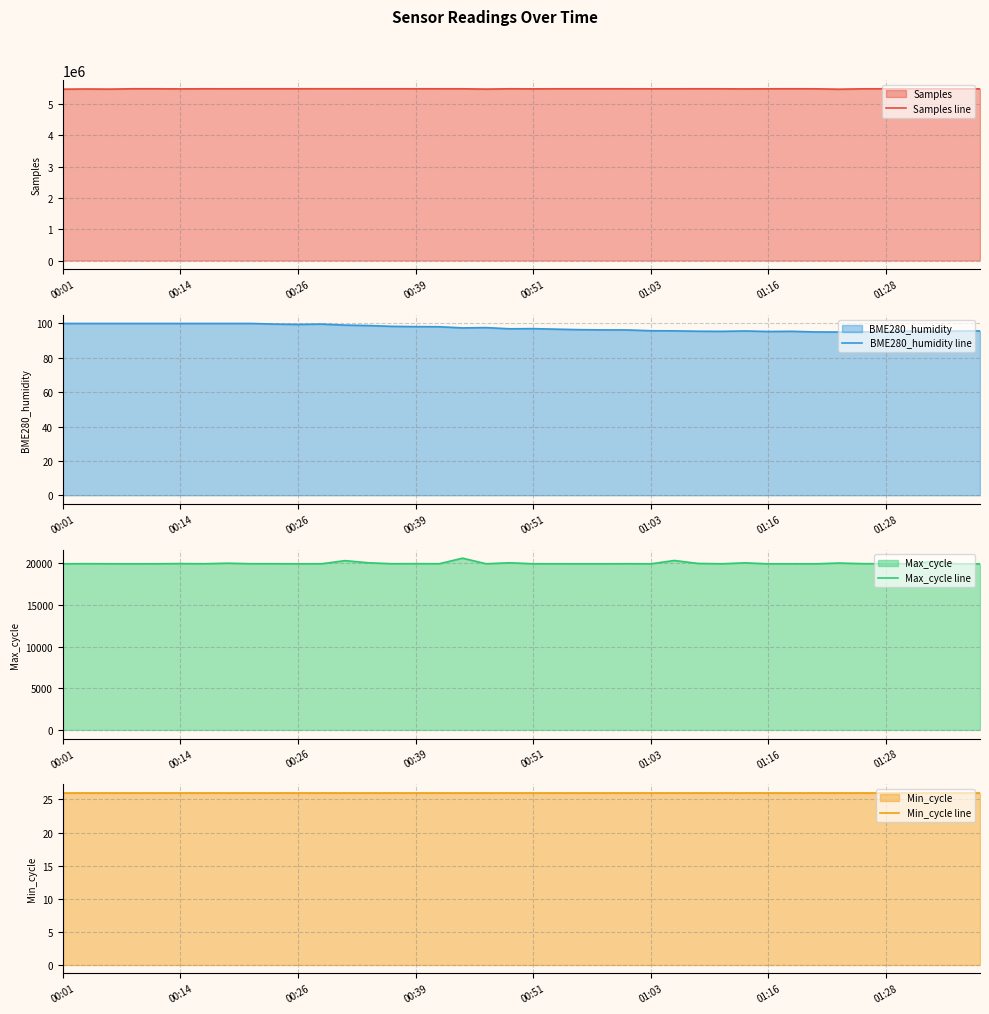

How many data points does each series have?

40